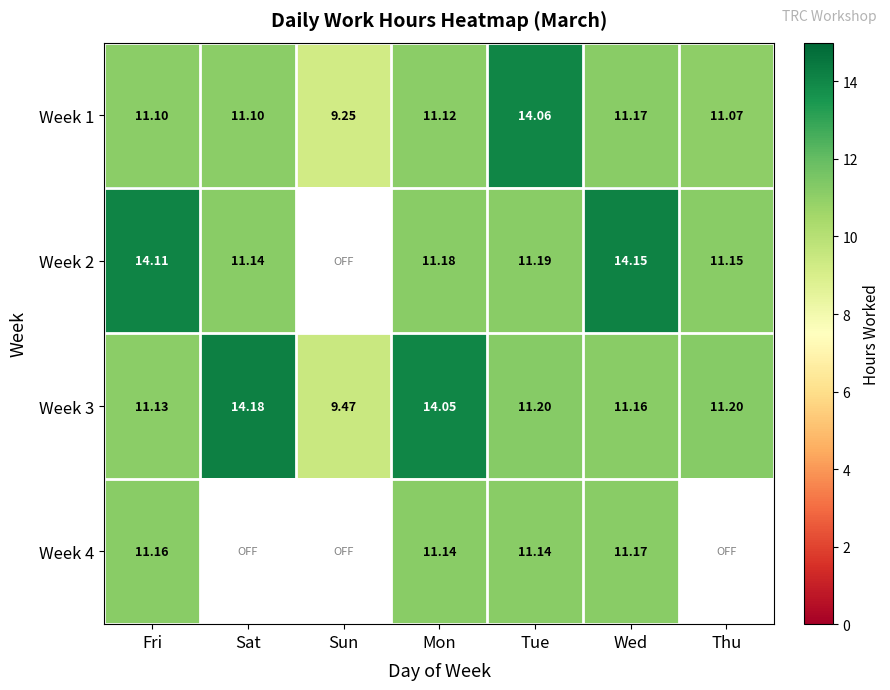

Which label corresponds to the largest value in the chart?

Sat